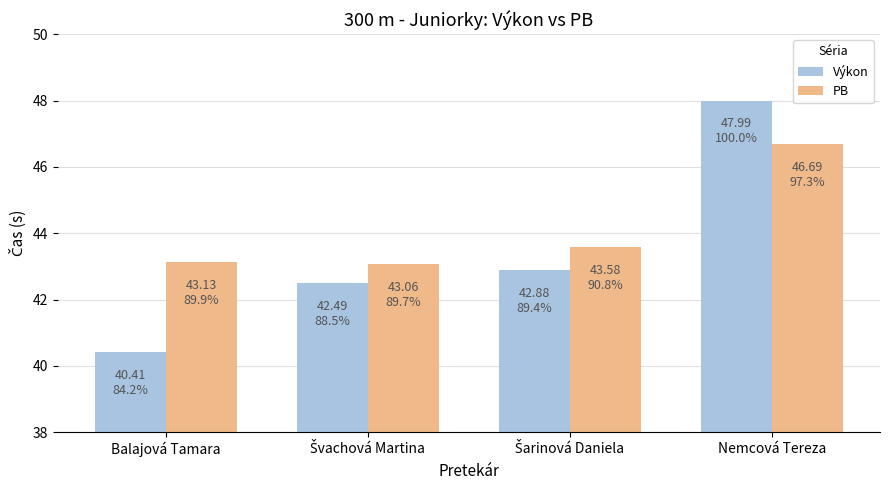

What is the difference between the maximum and minimum values in the Výkon series?

7.6